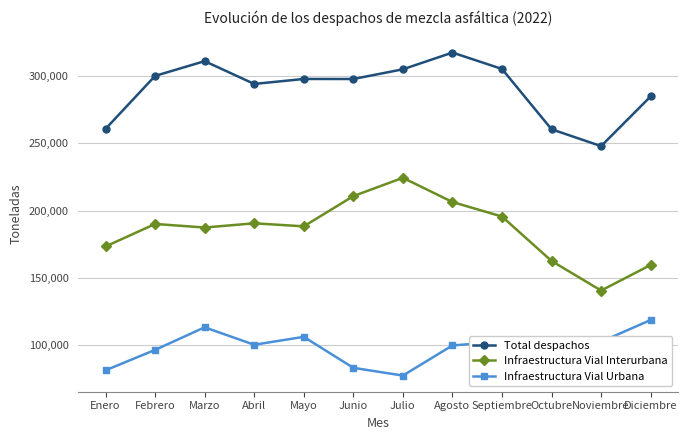

Is the value of Total despachos at Septiembre greater than the value of Infraestructura Vial Interurbana at Septiembre?

Yes